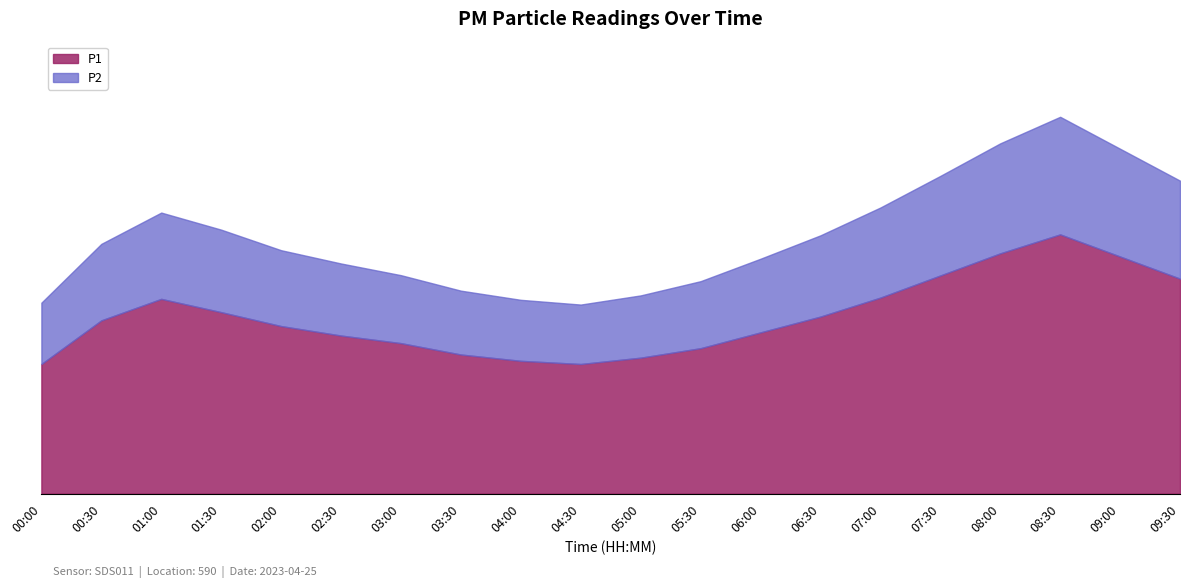

Reading right to left, what are all the values shown in this chart?

P1: 3.4	3.8	4.1	3.8	3.5	3.1	2.8	2.5	2.3	2.1	2.0	2.1	2.2	2.4	2.5	2.6	2.9	3.1	2.7	2.0
P2: 3.1	3.4	3.7	3.5	3.1	2.9	2.6	2.3	2.1	2.0	1.9	1.9	2.0	2.1	2.3	2.4	2.6	2.7	2.4	1.9